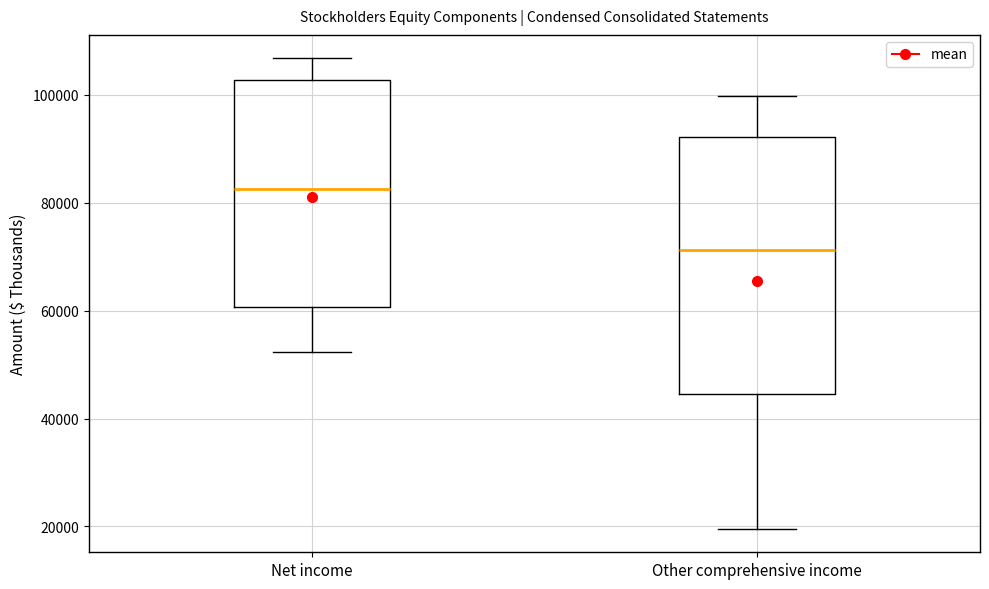

Which box has the highest median line?

Net income